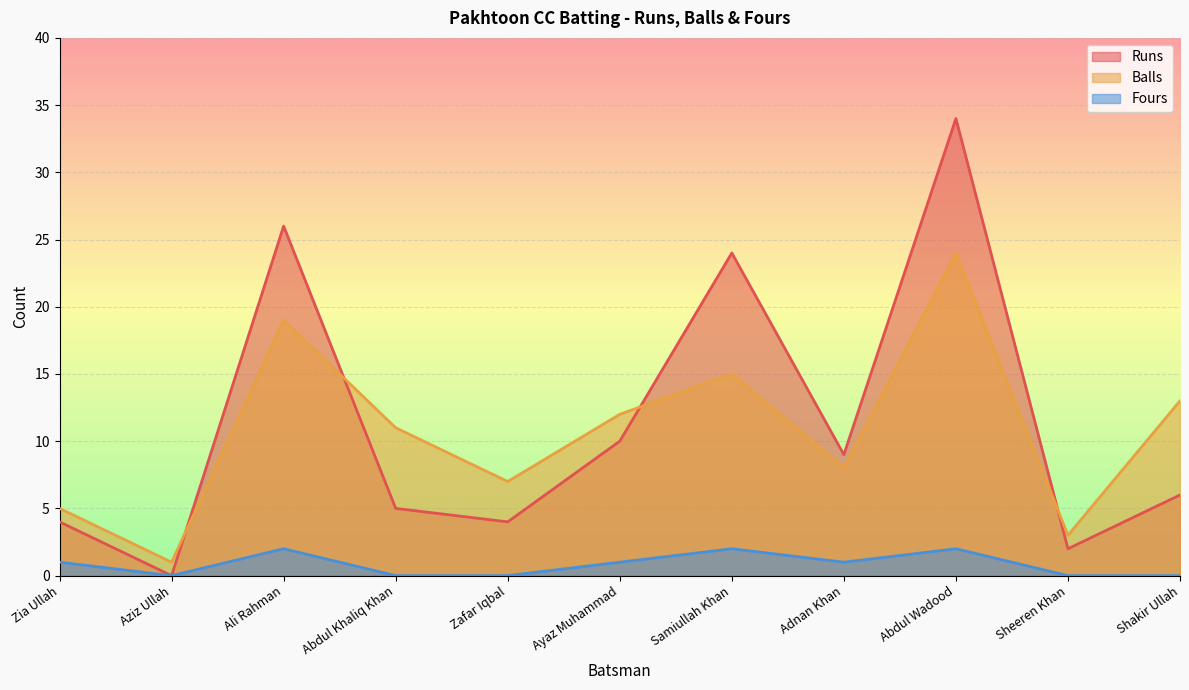

What position from the right is Ayaz Muhammad?

6